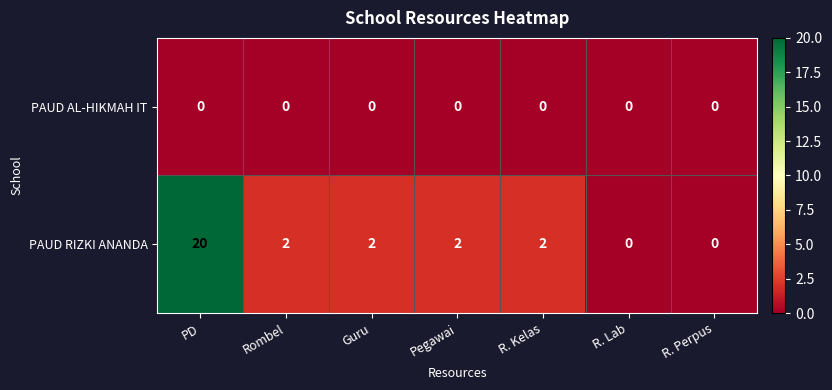

What is the average value of the PAUD RIZKI ANANDA series?

4